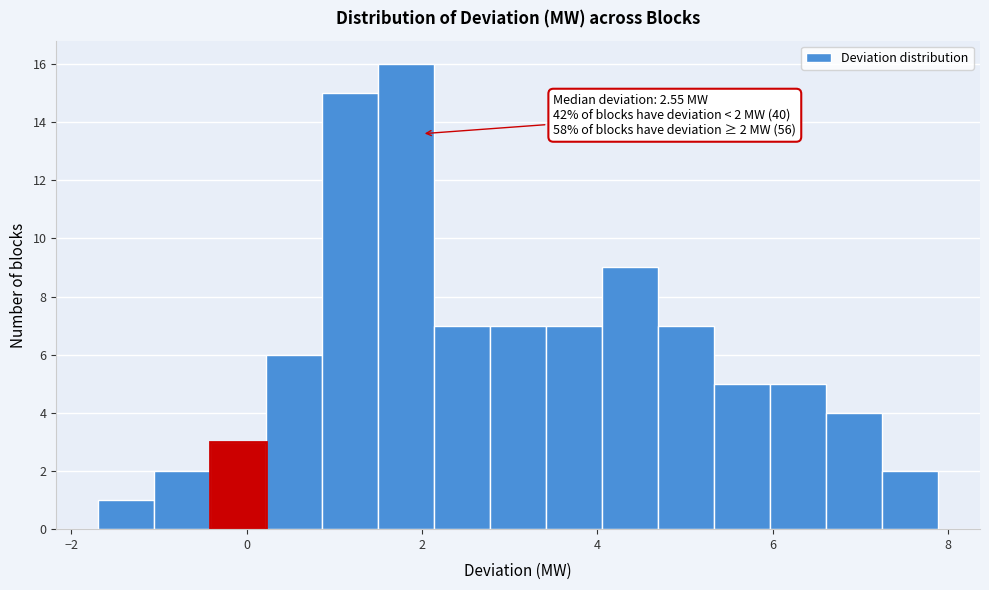

Around what value on the x-axis is the tallest bar? Give the approximate position of its centre, as read against the axis.

1.8